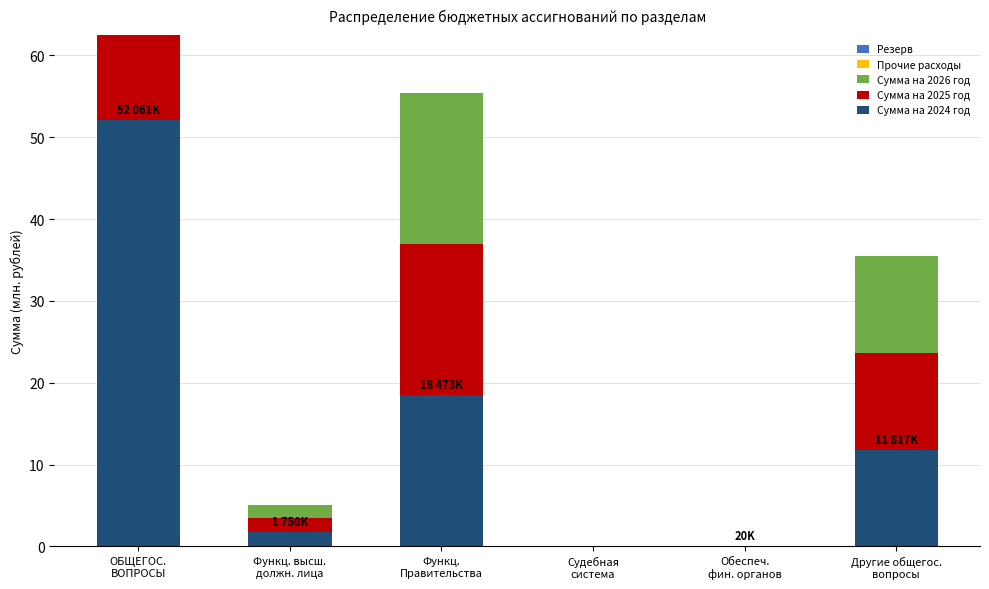

What is the difference between the second highest and minimum values in the Сумма на 2026 год series?

18.5